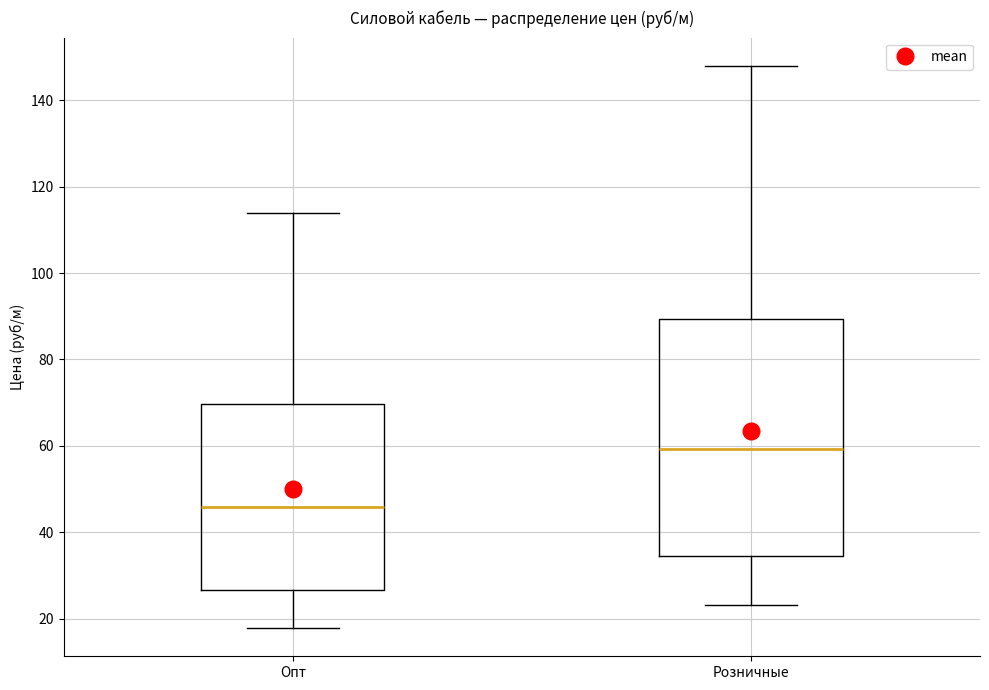

Reading left to right, read every box against the y-axis: the position of its median line, the range the box covers, and the ends of its whiskers. The values are not printed on the chart, so give them approximately, as read against the axis.

Опт: median 46, box 26 to 70, whiskers 18 to 114
Розничные: median 60, box 34 to 90, whiskers 24 to 148